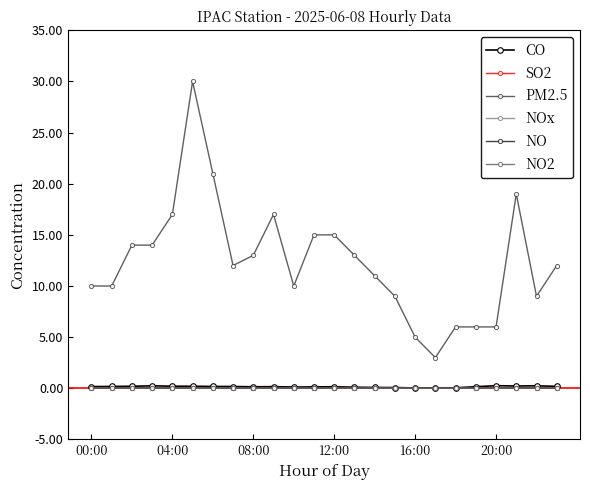

What is the average value of the PM2.5 series?

12.4